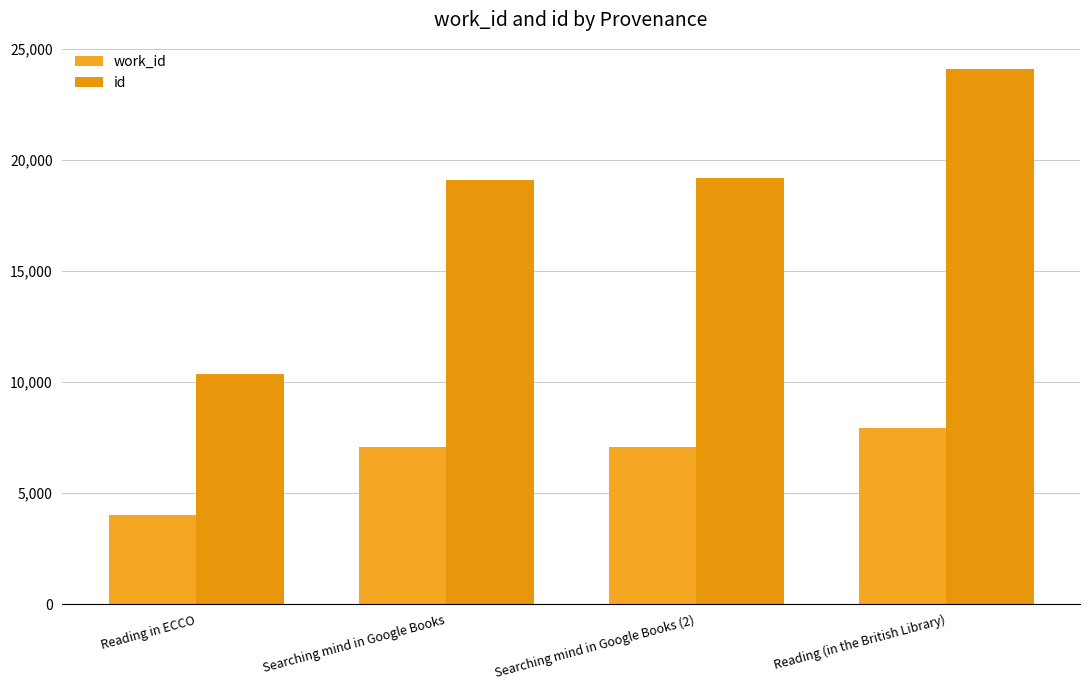

At which category is the sum across all series the highest?

Reading (in the British Library)